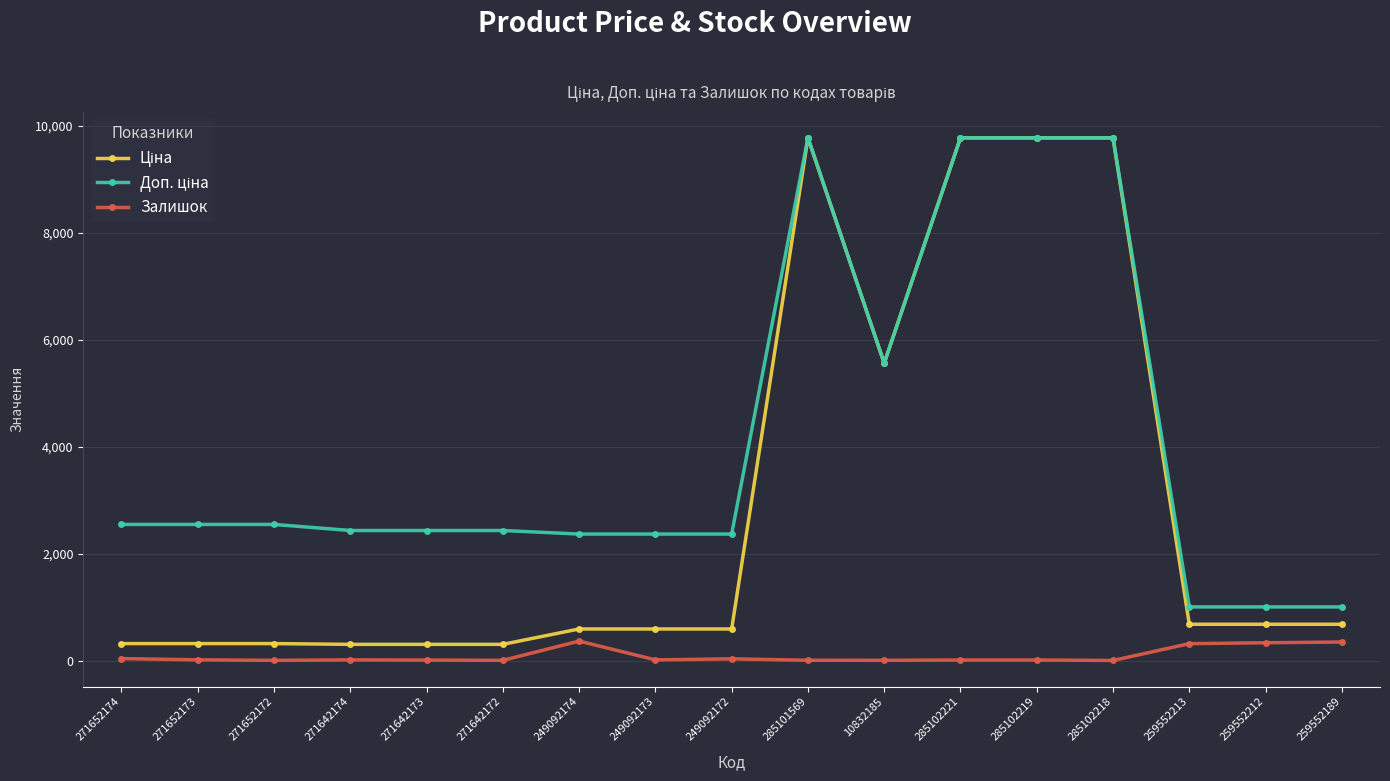

Is it true that Залишок equals 33.0 at 249092172?

True